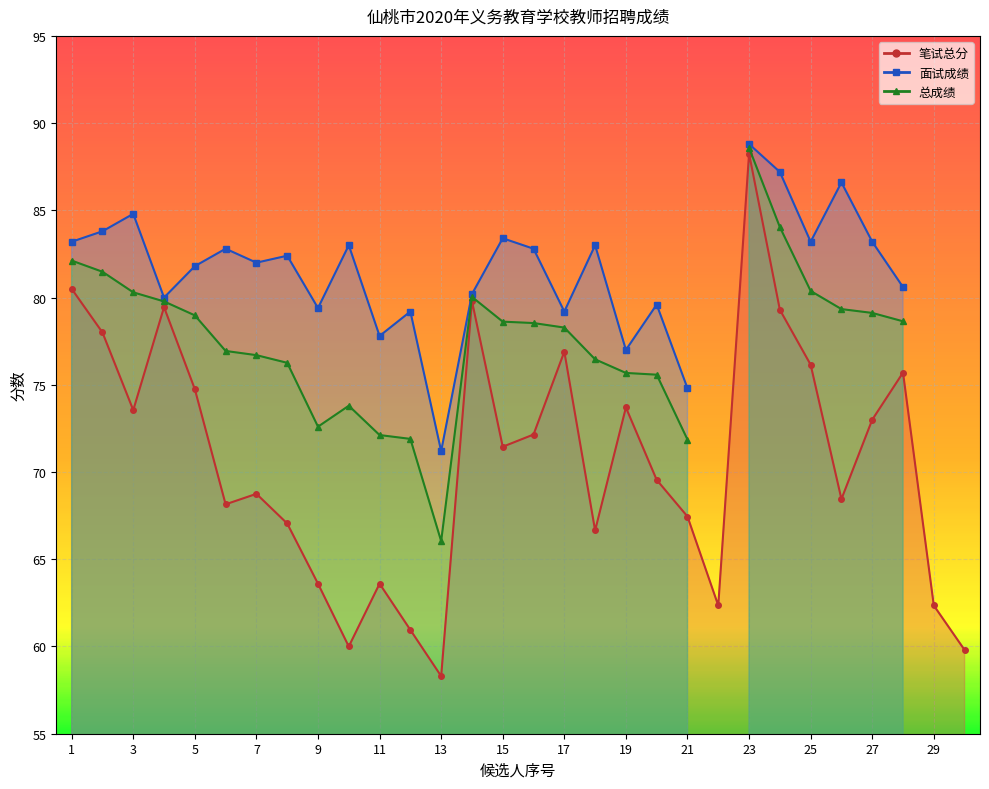

True or false: 面试成绩 and 总成绩 cross at least once.

False